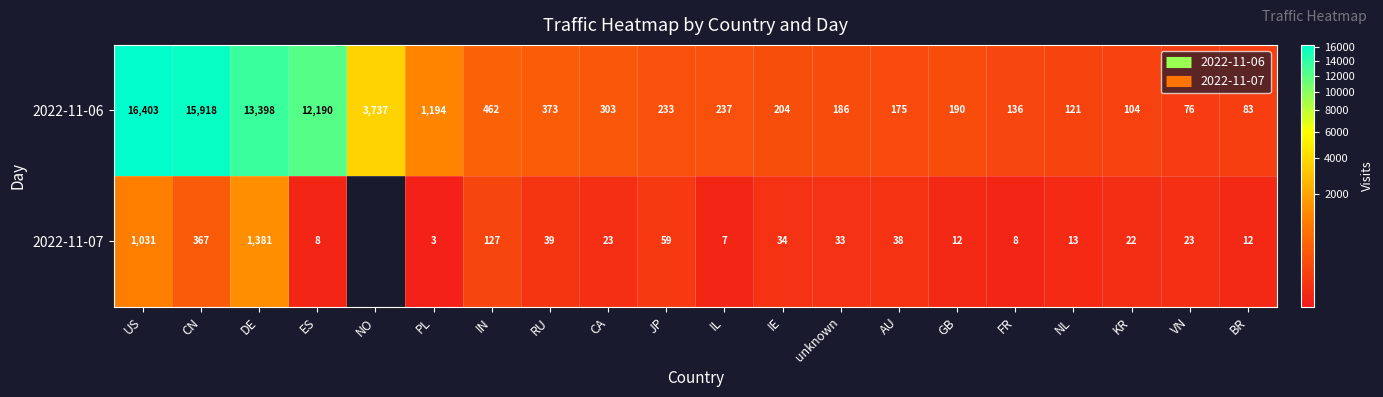

What is the greatest value displayed?

16403.0